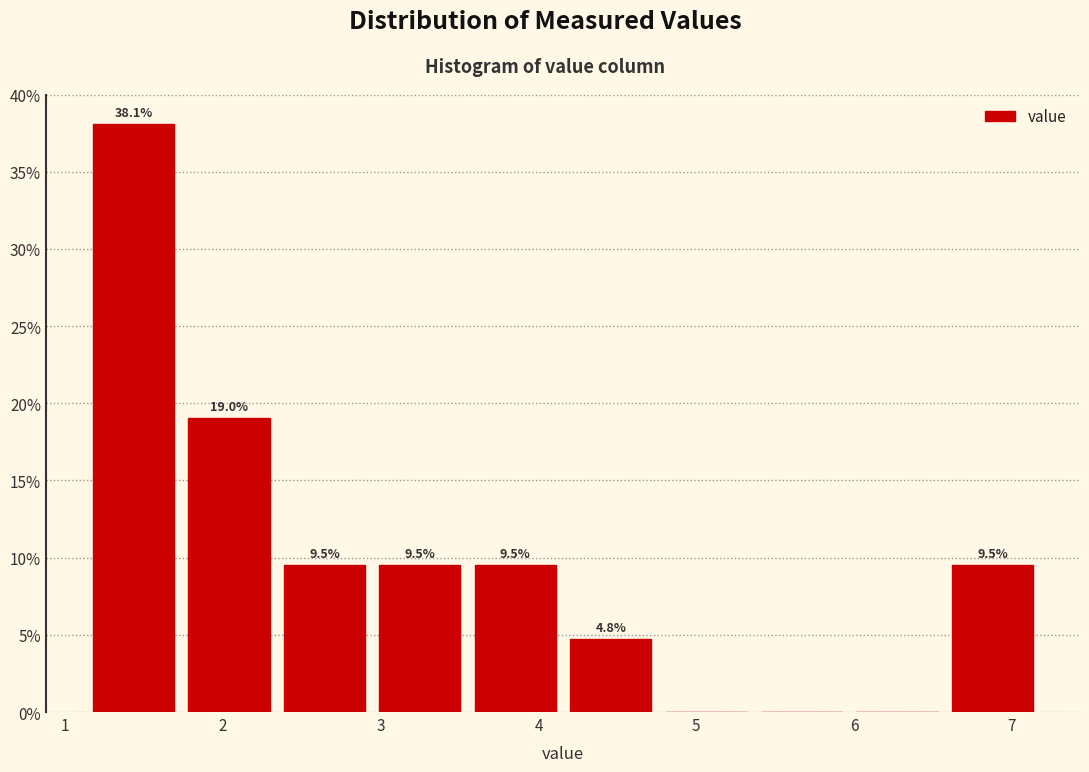

Which range on the x-axis has the tallest bar?

1.1 to 1.7